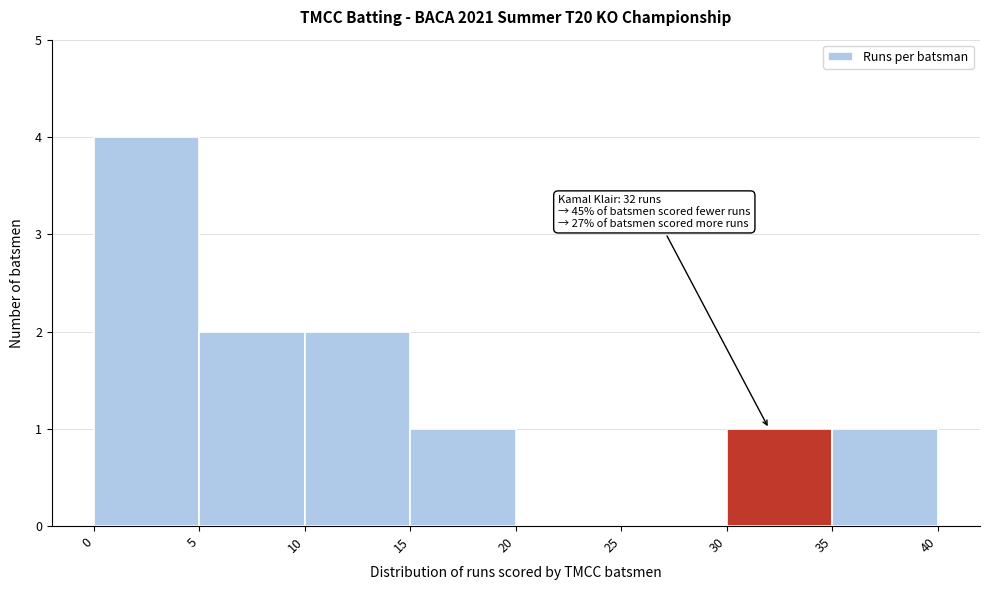

Over which range of the x-axis is the bar tallest?

0 to 5